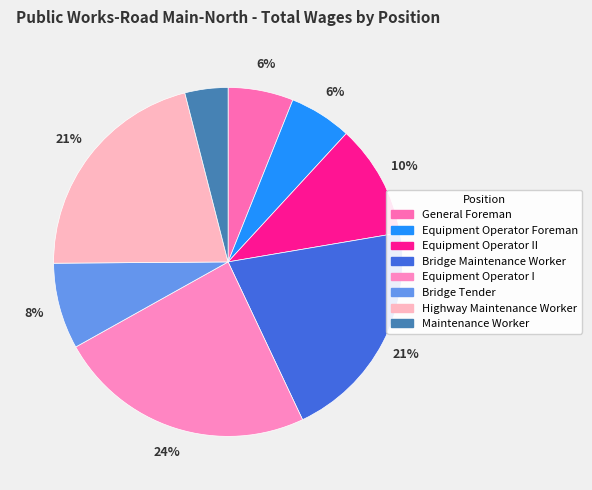

Is there any slice that represents more than half of the pie?

No